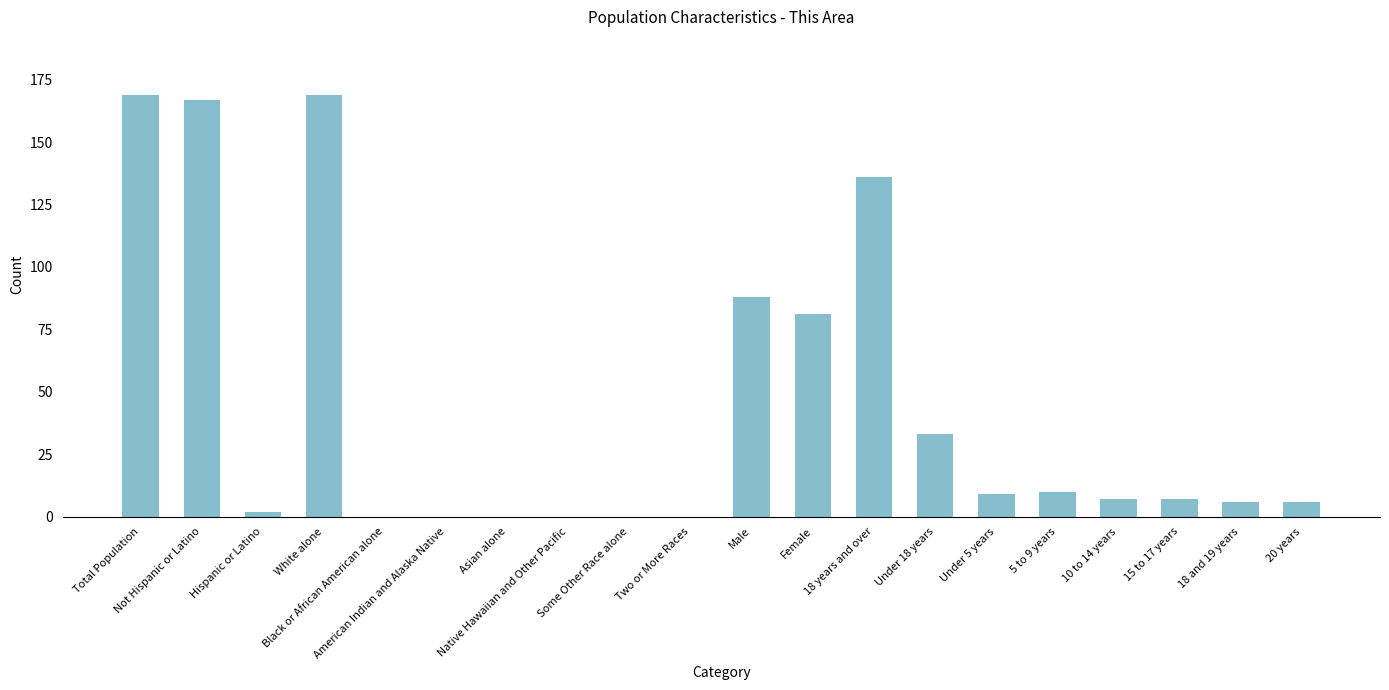

Reading right to left, what are all the values shown in this chart?

20 years=6	18 and 19 years=6	15 to 17 years=7	10 to 14 years=7	5 to 9 years=10	Under 5 years=9	Under 18 years=33	18 years and over=136	Female=81	Male=88	Two or More Races=0	Some Other Race alone=0	Native Hawaiian and Other Pacific=0	Asian alone=0	American Indian and Alaska Native=0	Black or African American alone=0	White alone=169	Hispanic or Latino=2	Not Hispanic or Latino=167	Total Population=169